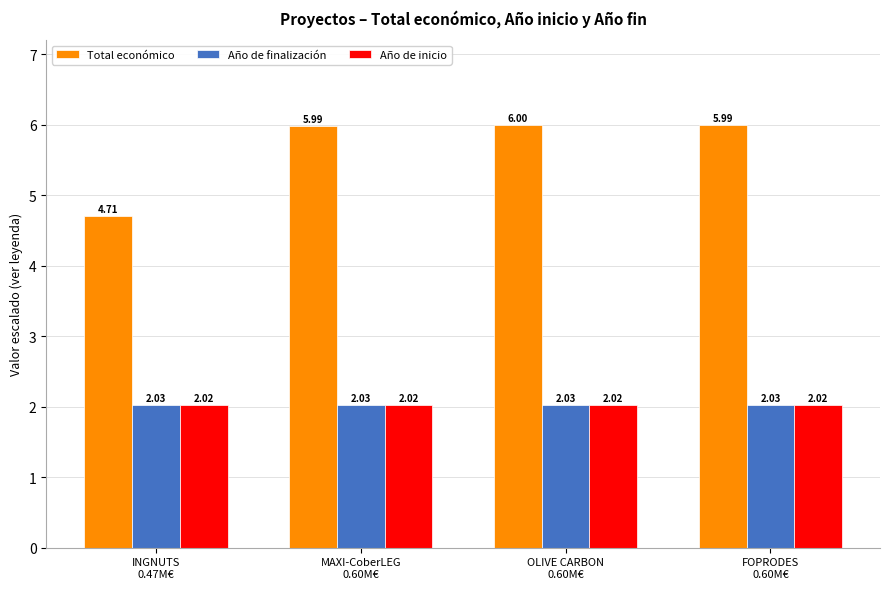

What is the average value of the Total económico series?

5.7